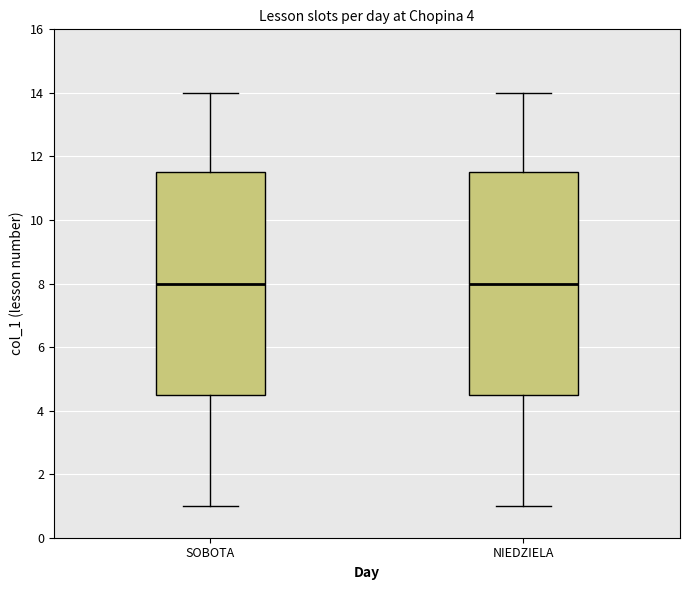

Reading left to right, transcribe this box plot: for each box, give where its median line is, the range the box spans, and where its two whiskers end, as read against the y-axis. The values are not printed on the chart, so give them approximately, as read against the axis.

SOBOTA: median 8.0, box 4.6 to 11.6, whiskers 1.0 to 14.0
NIEDZIELA: median 8.0, box 4.6 to 11.6, whiskers 1.0 to 14.0